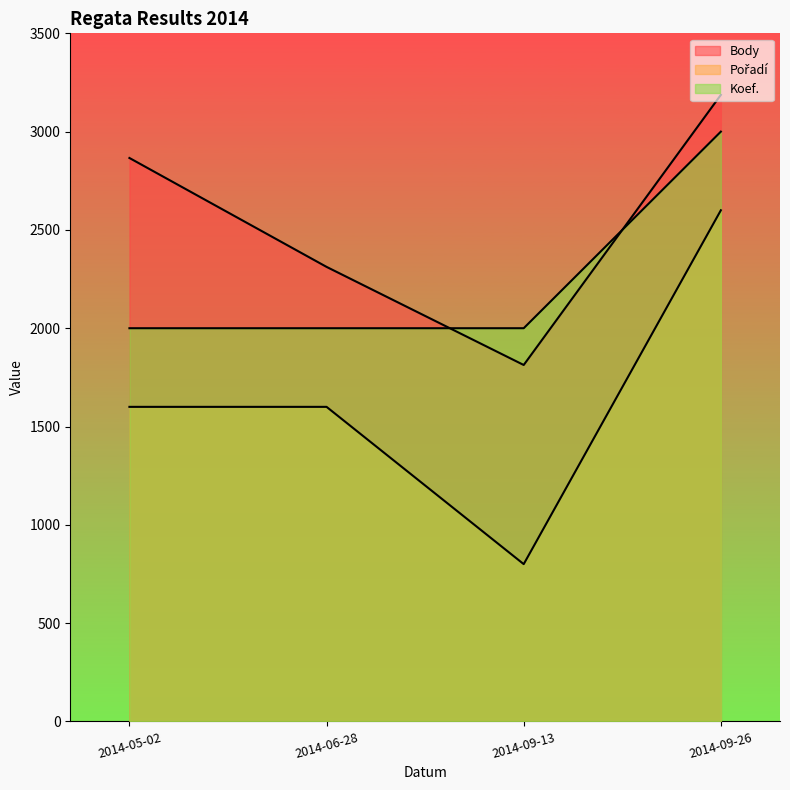

True or false: Body and Pořadí intersect in this chart.

False